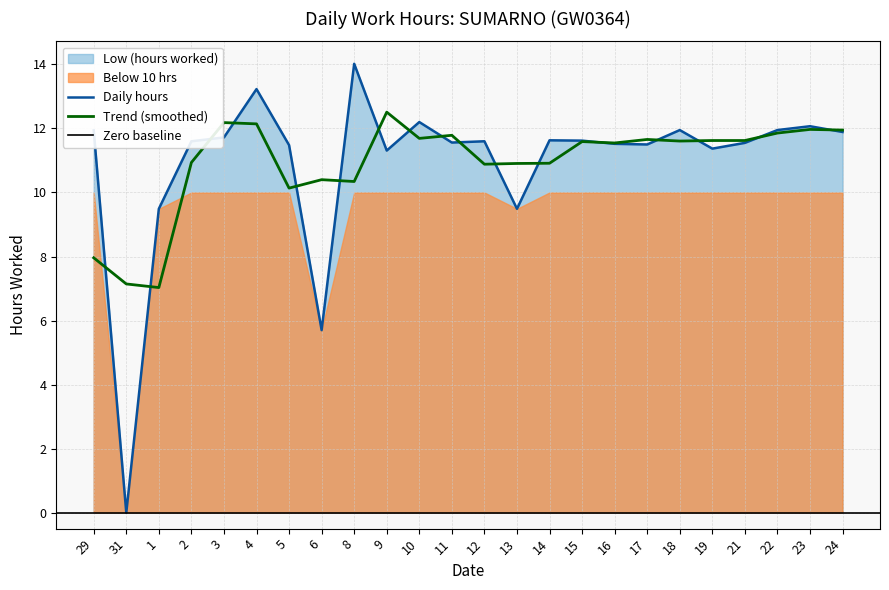

At which label does Daily hours reach its minimum?

31